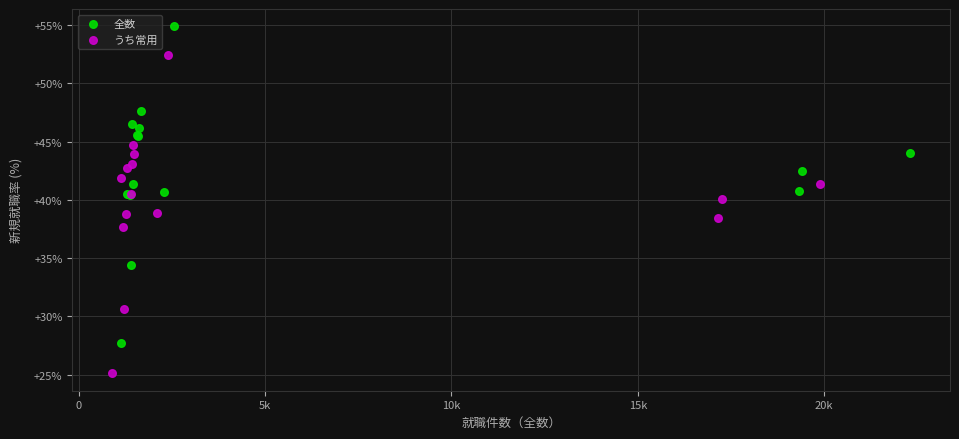

Which series reaches the minimum Y coordinate?

うち常用